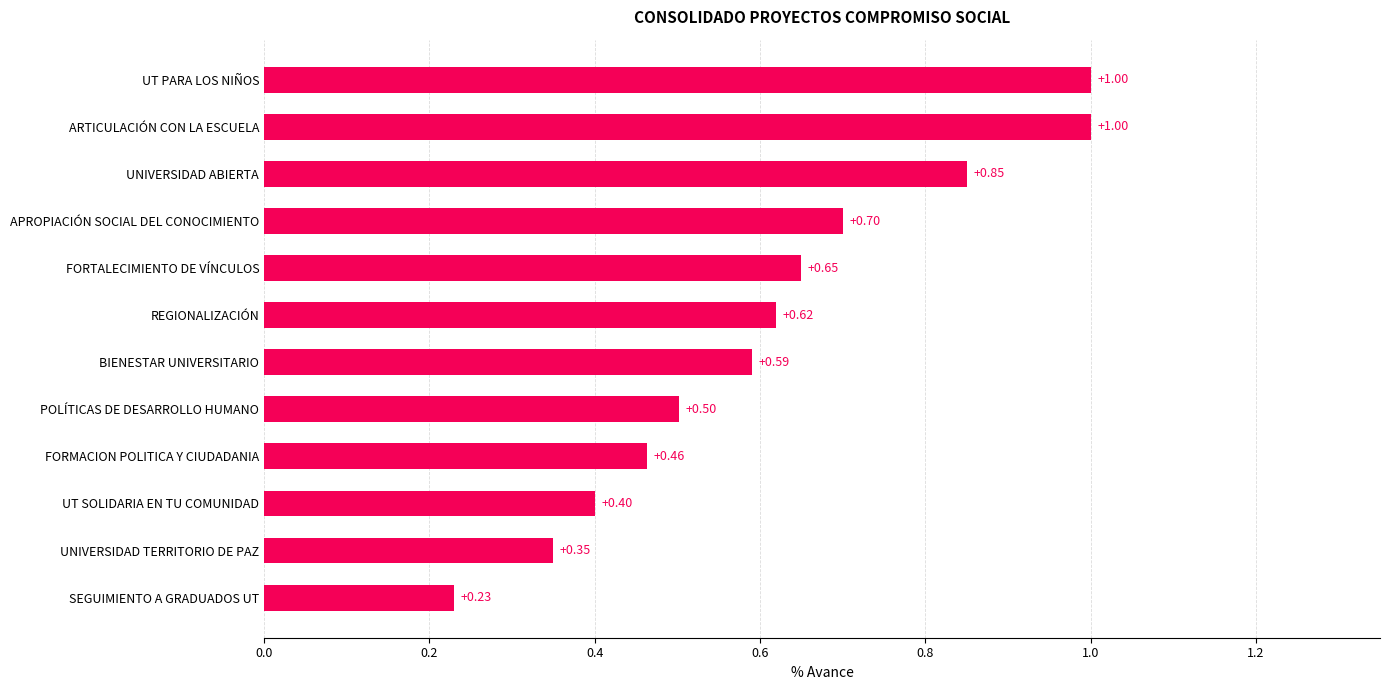

Where is the data nearest to the value 0?

SEGUIMIENTO A GRADUADOS UT